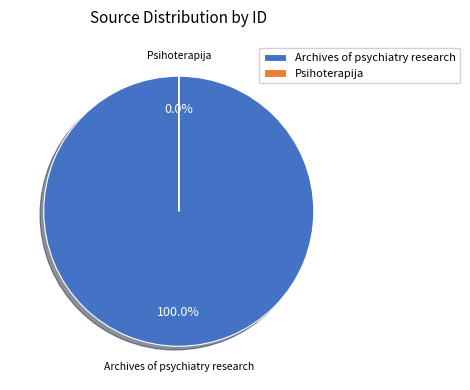

What portion of the pie excludes Psihoterapija?

100.0%